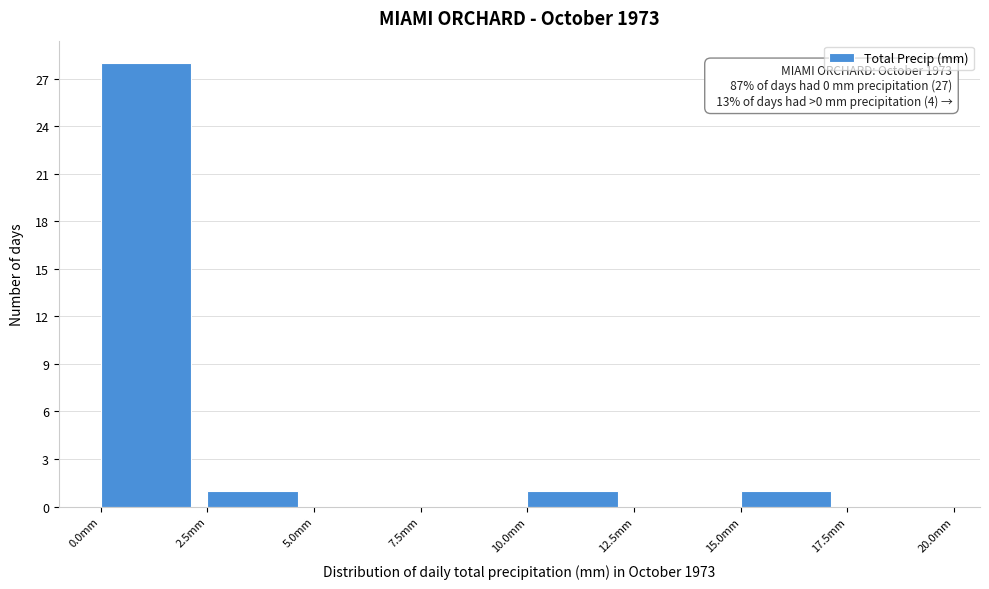

Over which range of the x-axis is the bar tallest?

0.0 to 2.5